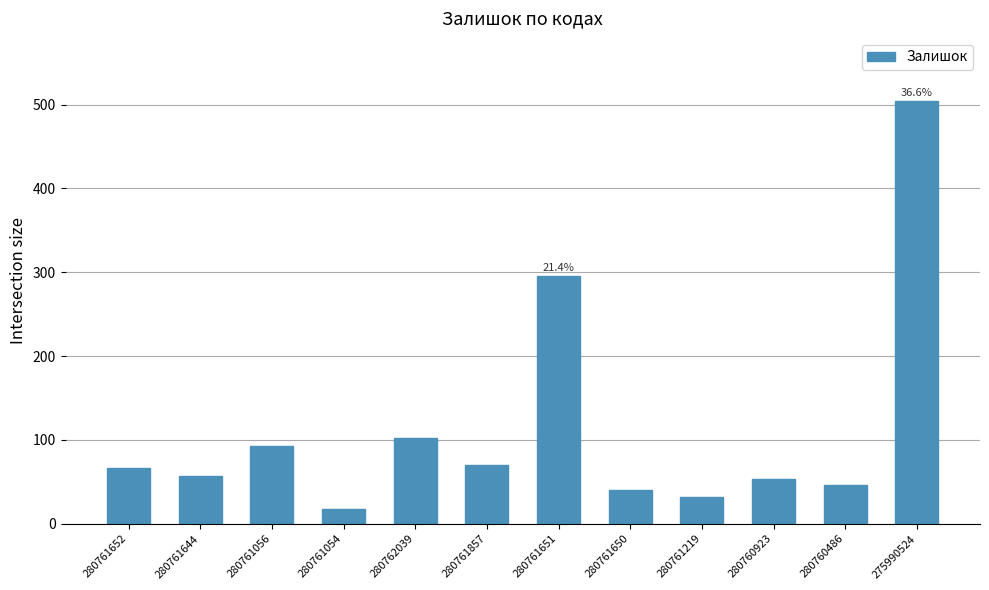

Between 280761219 and 280761651, which is larger?

280761651